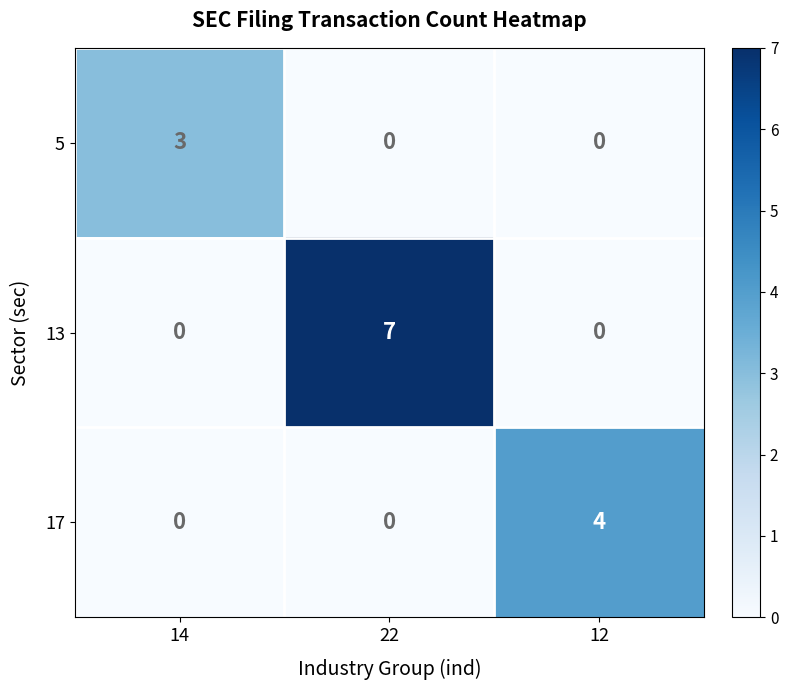

Which series changed the most between 22 and 12?

13